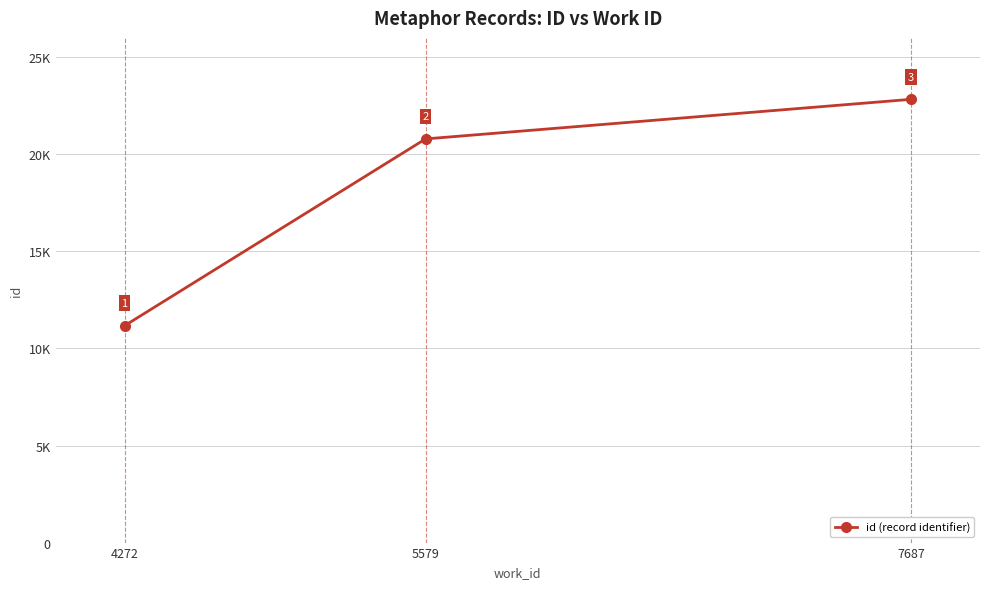

What is the average value?

18268